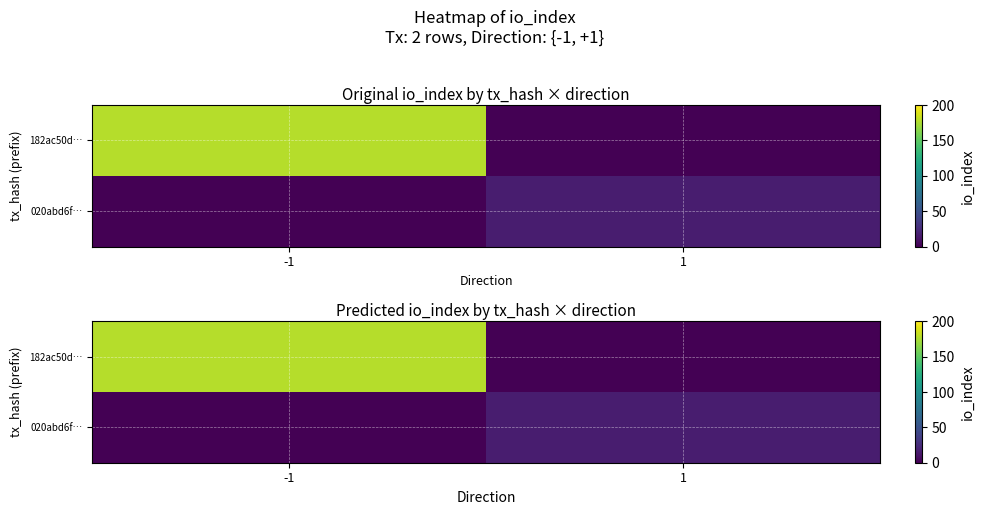

What is the highest value of the 182ac50d… series?

178